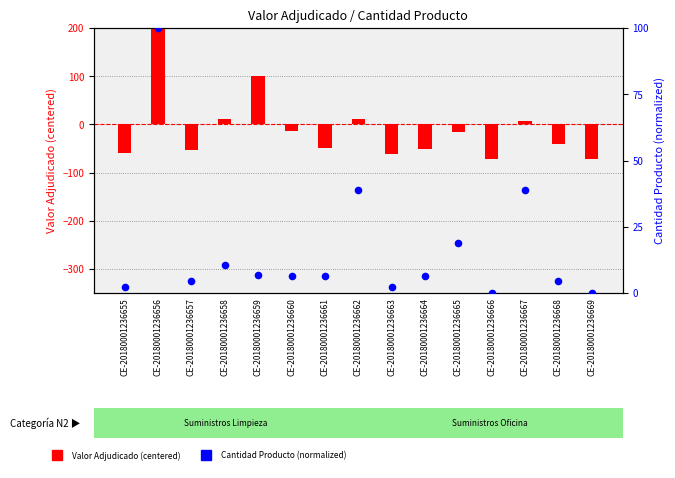

Which series has the largest total across all categories?

Cantidad Producto (percentile)